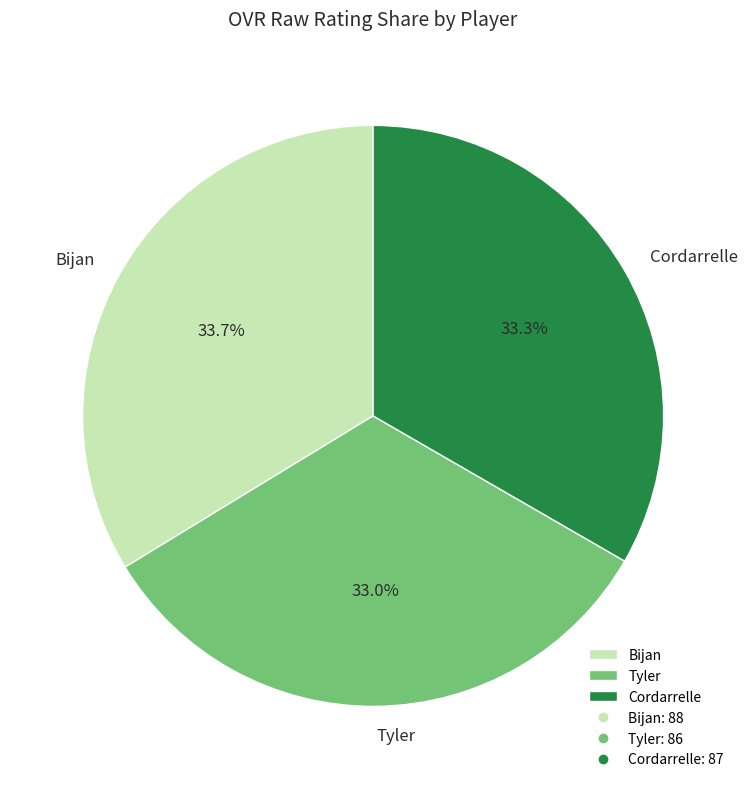

To the nearest percent, what is the combined percentage of Tyler and Cordarrelle?

66%